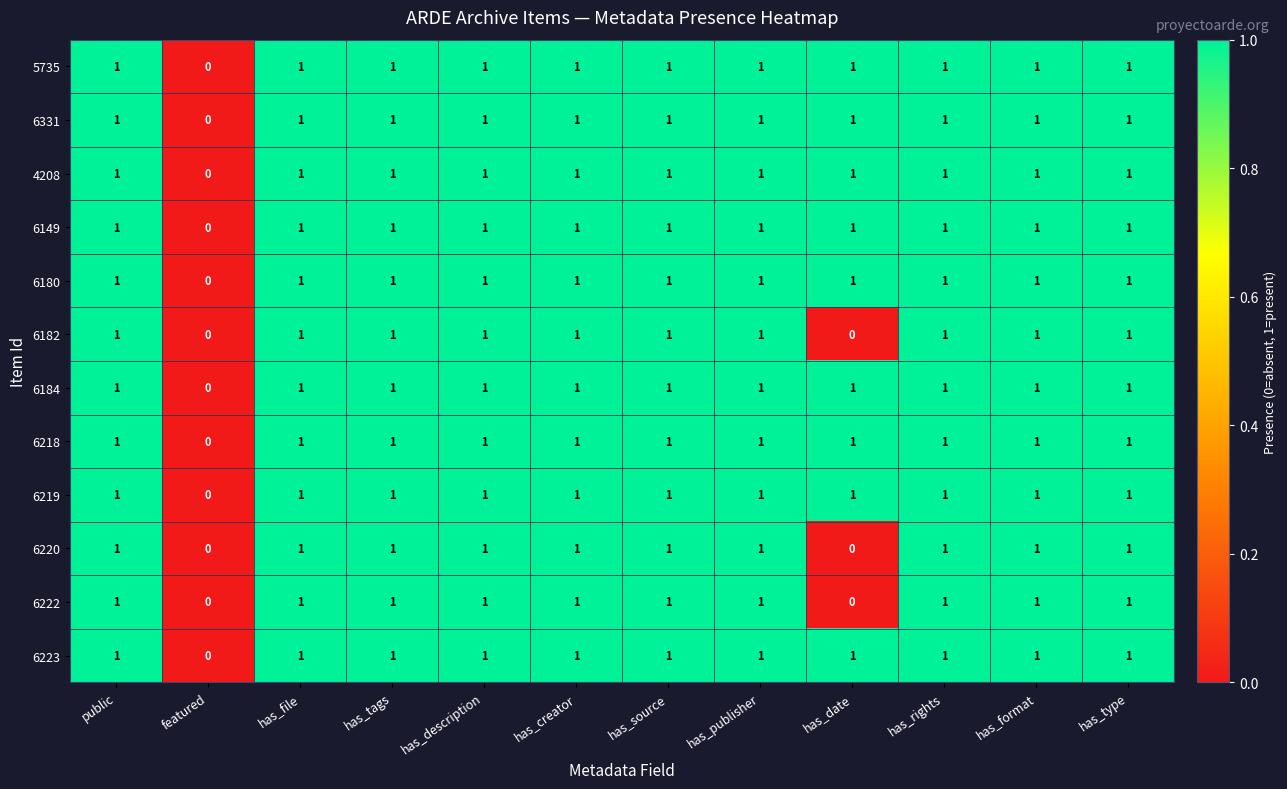

Where is 6219 nearest to the value 0?

featured